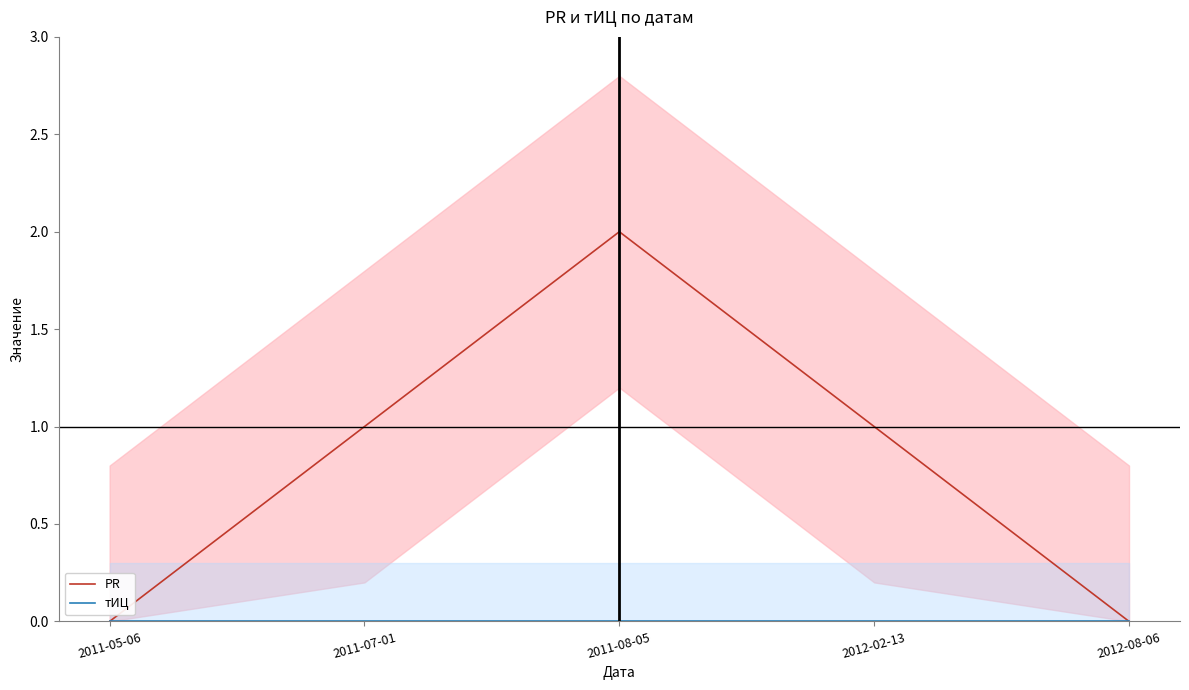

What are all the series names shown in the legend?

PR, тИЦ